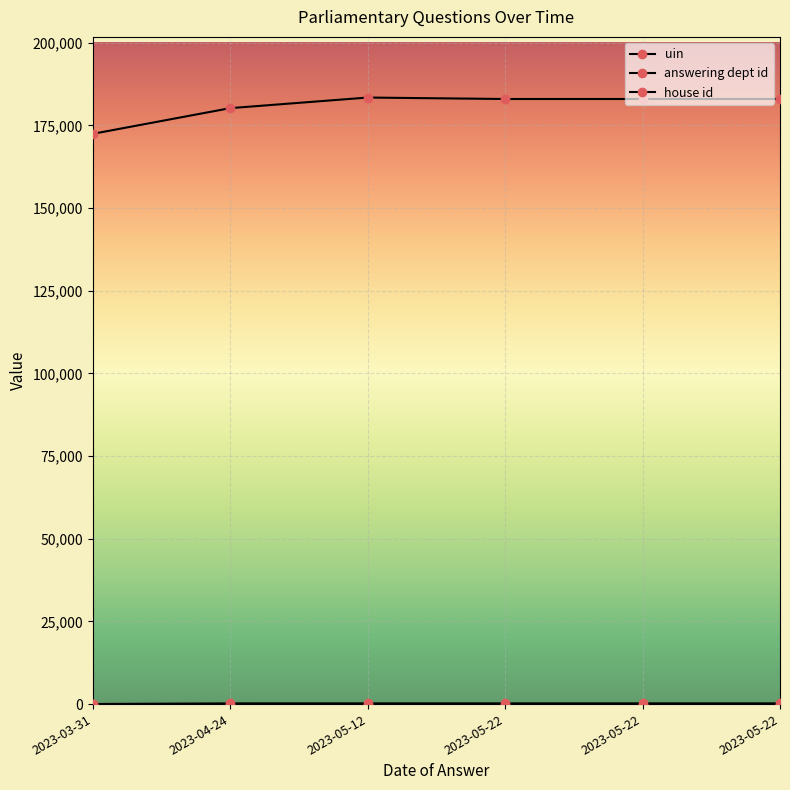

Does the chart have visible grid lines?

Yes